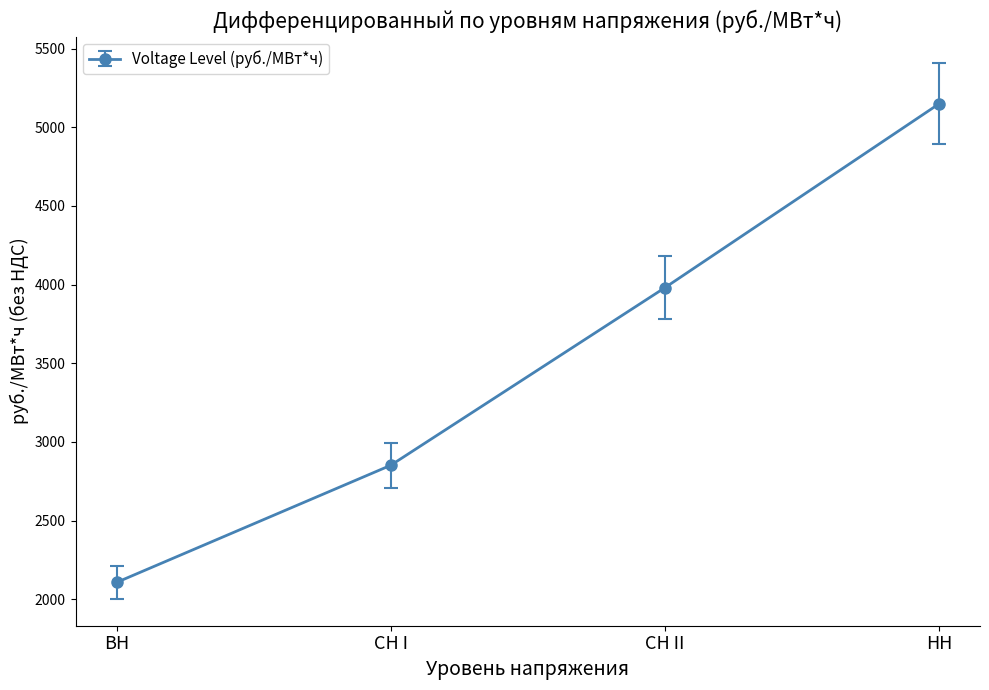

What position from the right is СН I?

3